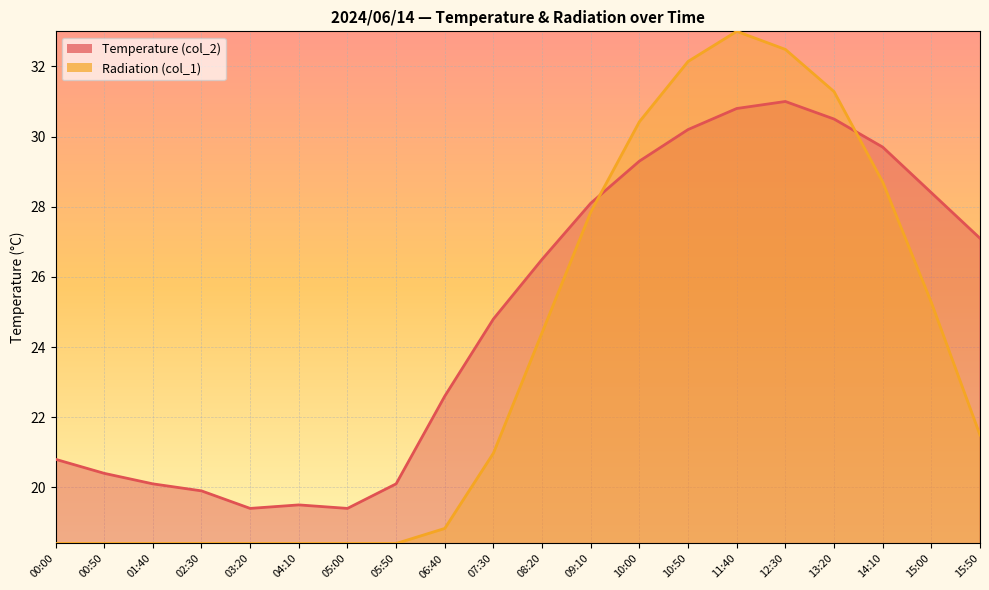

Where is the first local maximum for Radiation (col_1)?

11:40